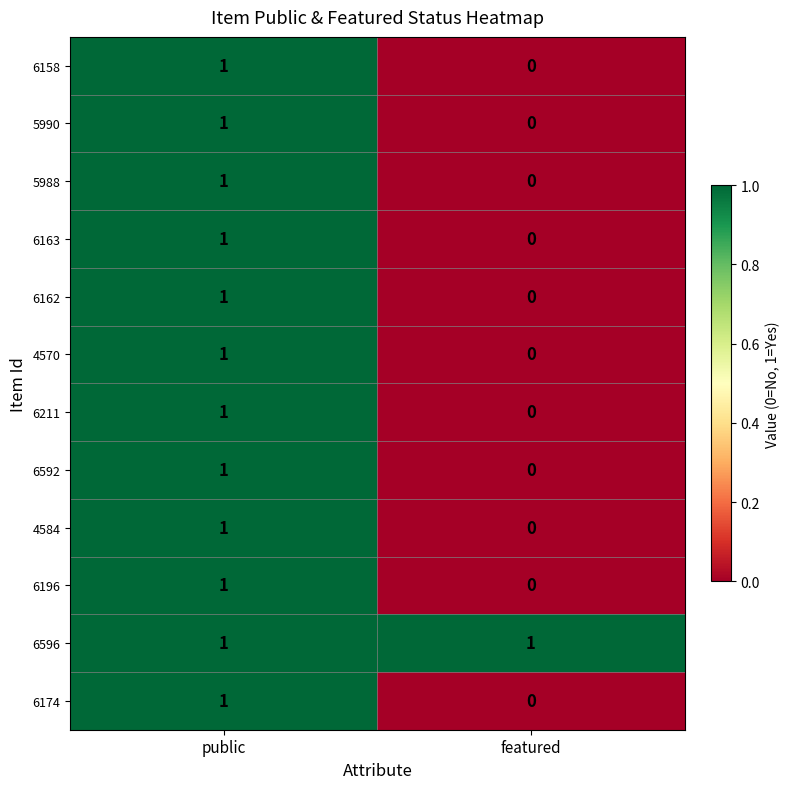

Where is 4570 nearest to the value 0?

featured